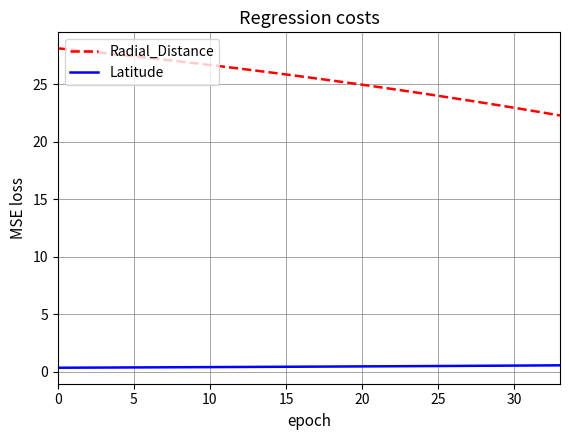

True or false: Latitude and Radial_Distance intersect in this chart.

False